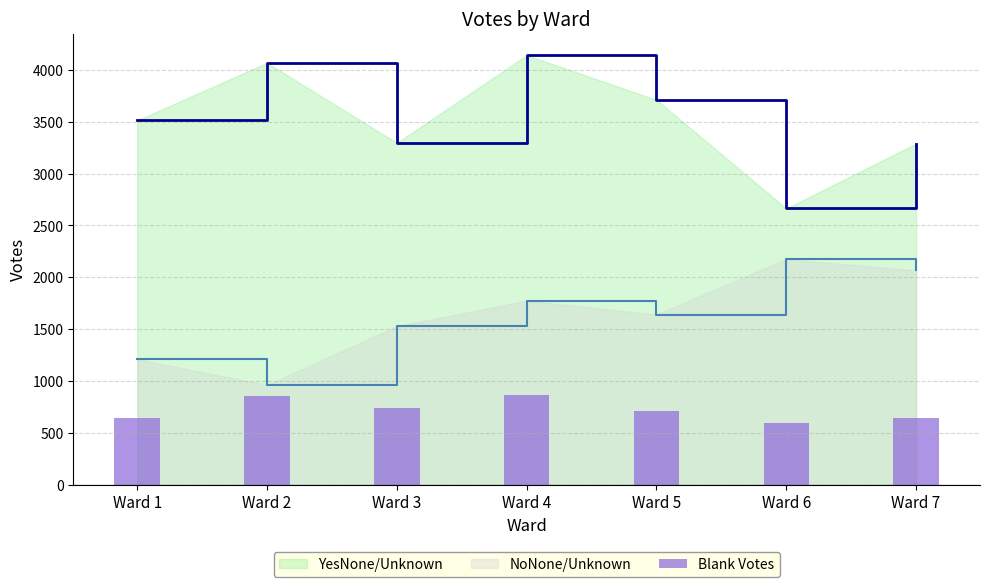

What is the difference between the values at Ward 1 and Ward 7?

1